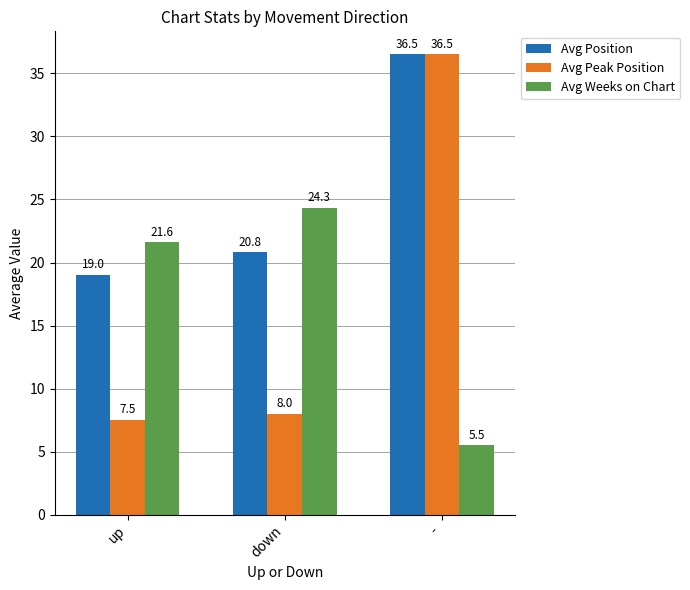

List the labels in order of Avg Weeks on Chart value, smallest first.

-, up, down